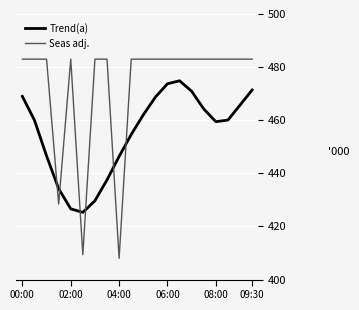

At how many categories does at least one series exceed 460?

17